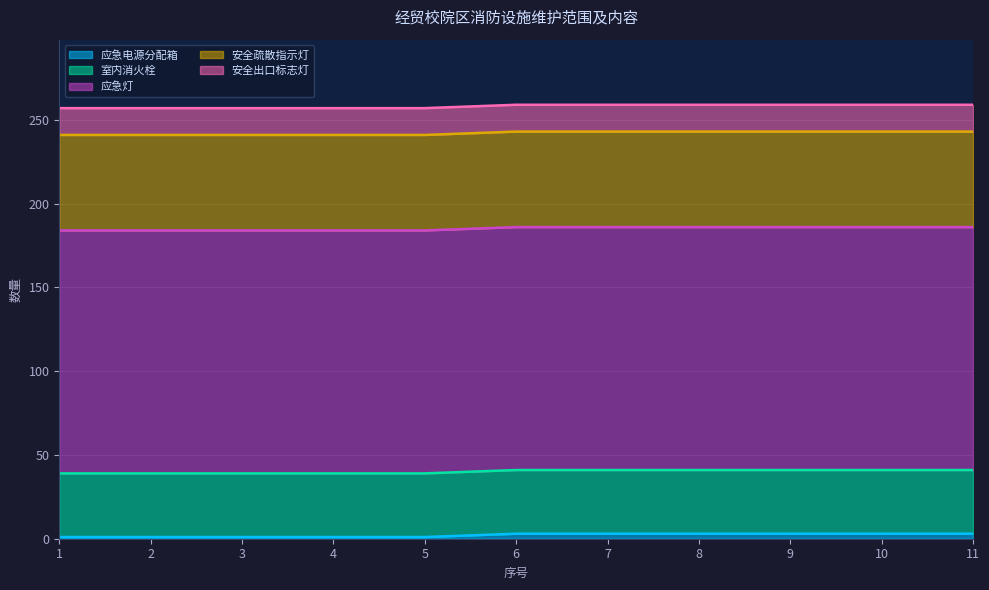

Does the chart have visible grid lines?

Yes